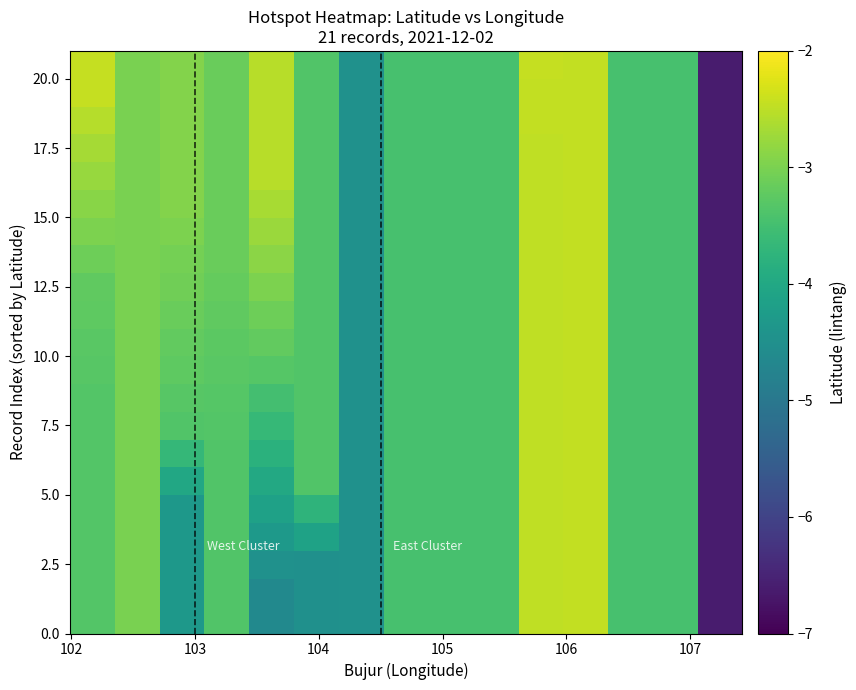

How many series are shown in this chart?

21